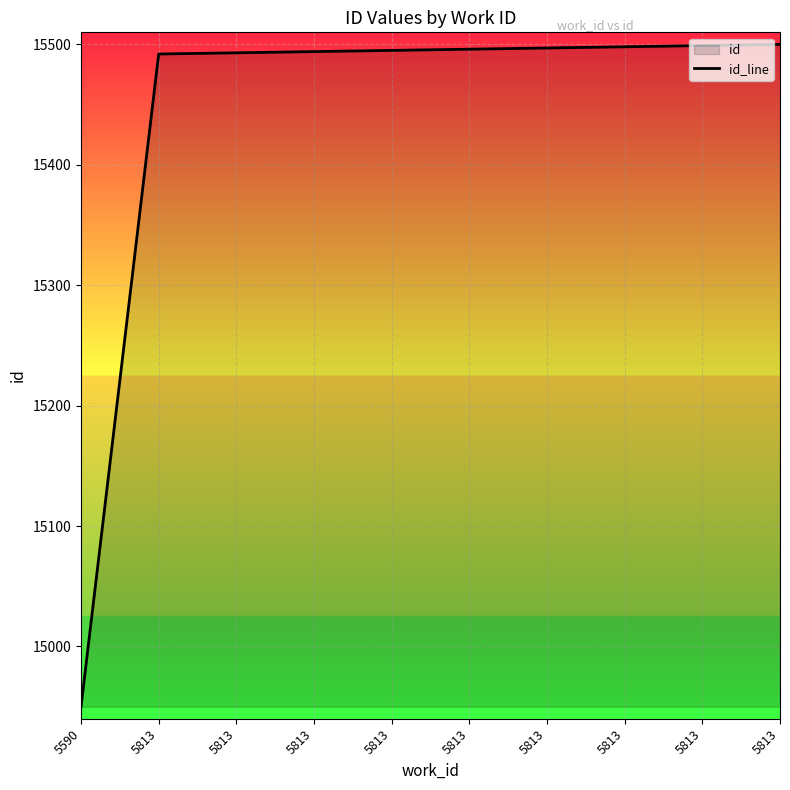

Does the chart display data point markers on the line(s)?

No